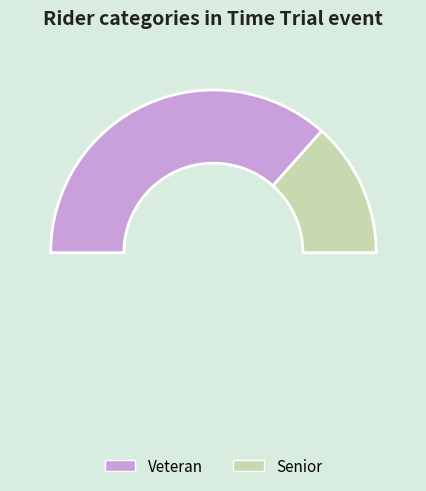

What is the change in value from Veteran to Senior?

-50